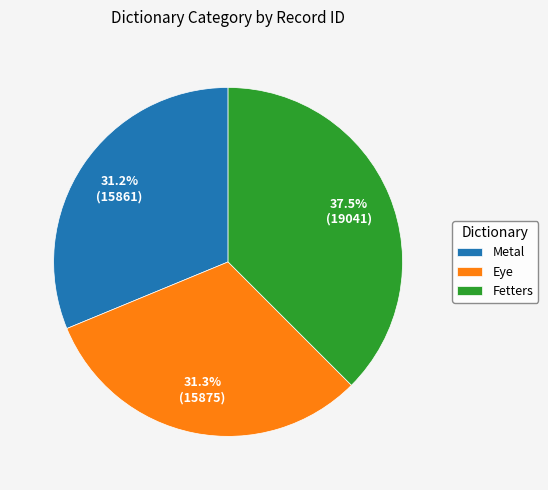

To the nearest percent, what is the difference between the largest and smallest slice percentages?

6%